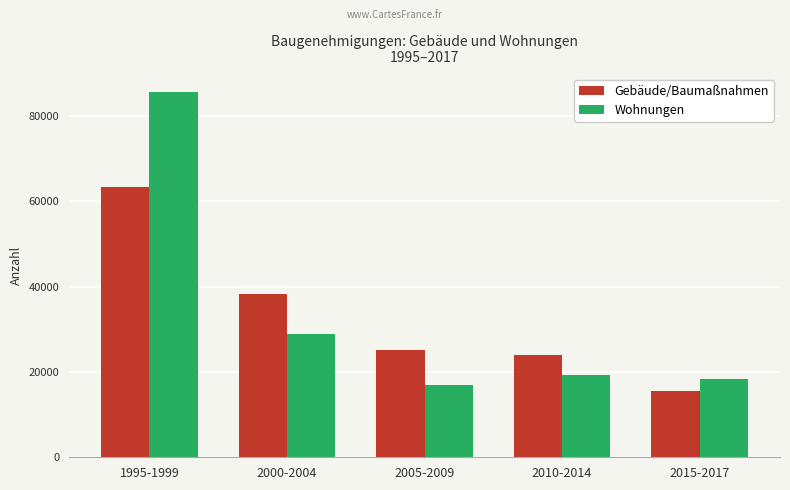

What is the difference between the second highest and second lowest values in the Gebäude/Baumaßnahmen series?

14397